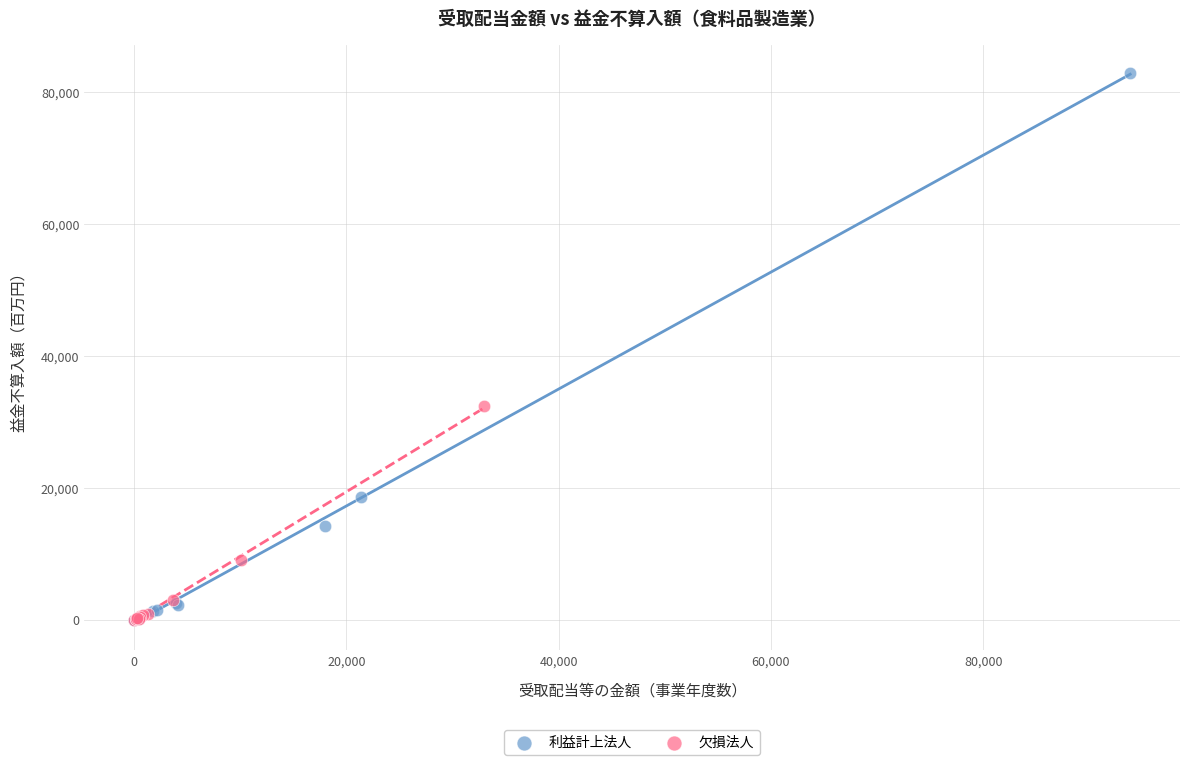

What are all the series names shown in the legend?

利益計上法人, 欠損法人